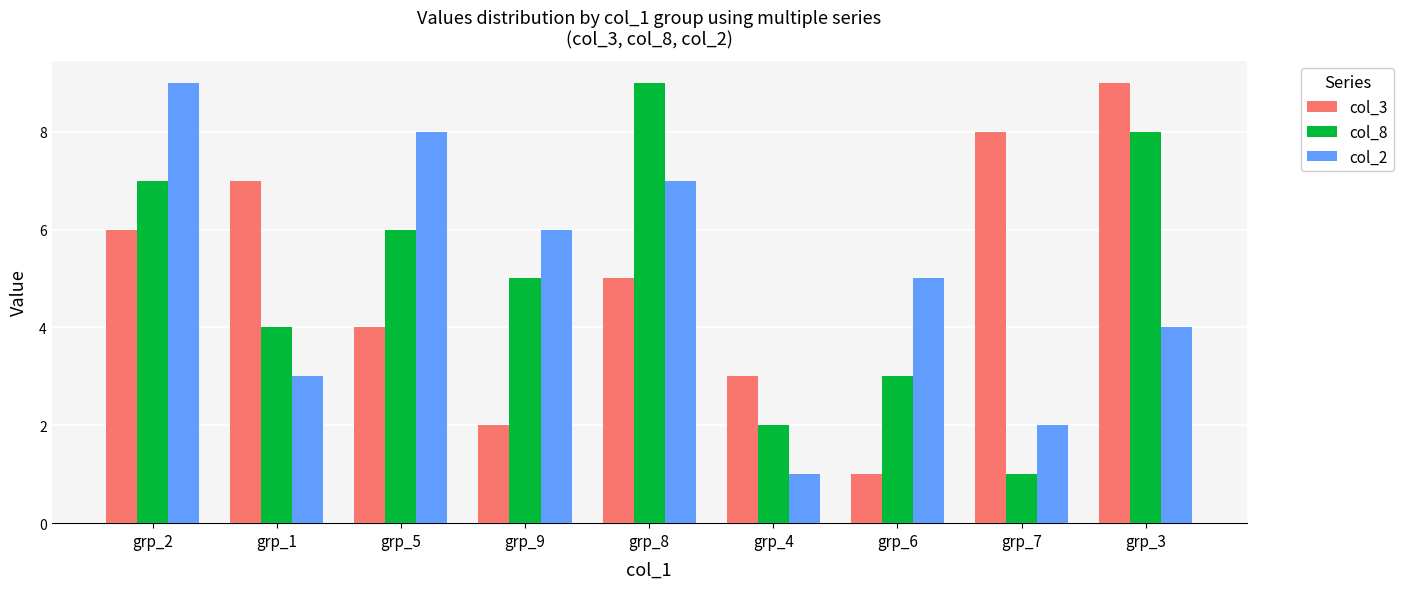

What is the label of the 6th bar from the left?

grp_4